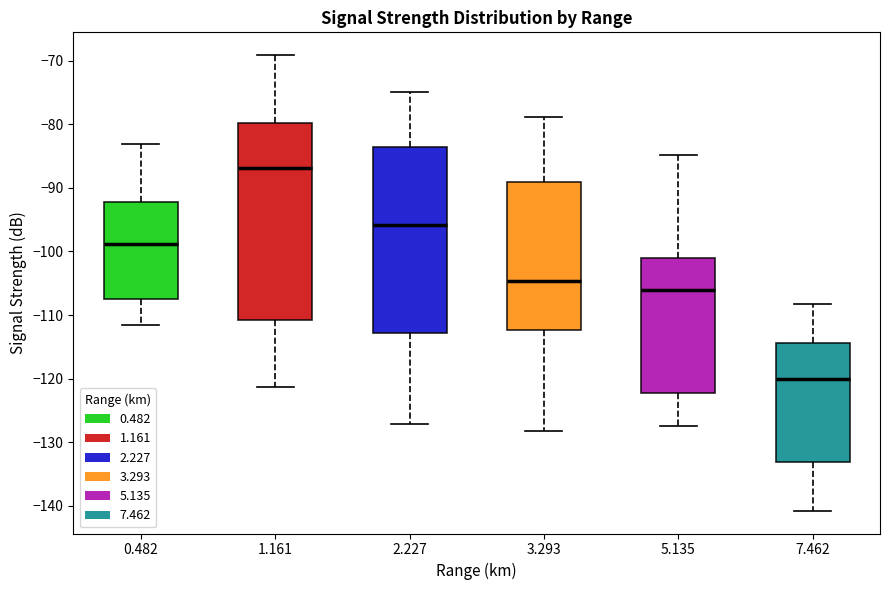

Reading left to right, transcribe this box plot: for each box, give where its median line is, the range the box spans, and where its two whiskers end, as read against the y-axis. The values are not printed on the chart, so give them approximately, as read against the axis.

0.482: median -99, box -107 to -92, whiskers -111 to -83
1.161: median -87, box -111 to -80, whiskers -121 to -69
2.227: median -96, box -113 to -84, whiskers -127 to -75
3.293: median -105, box -112 to -89, whiskers -128 to -79
5.135: median -106, box -122 to -101, whiskers -127 to -85
7.462: median -120, box -133 to -114, whiskers -141 to -108